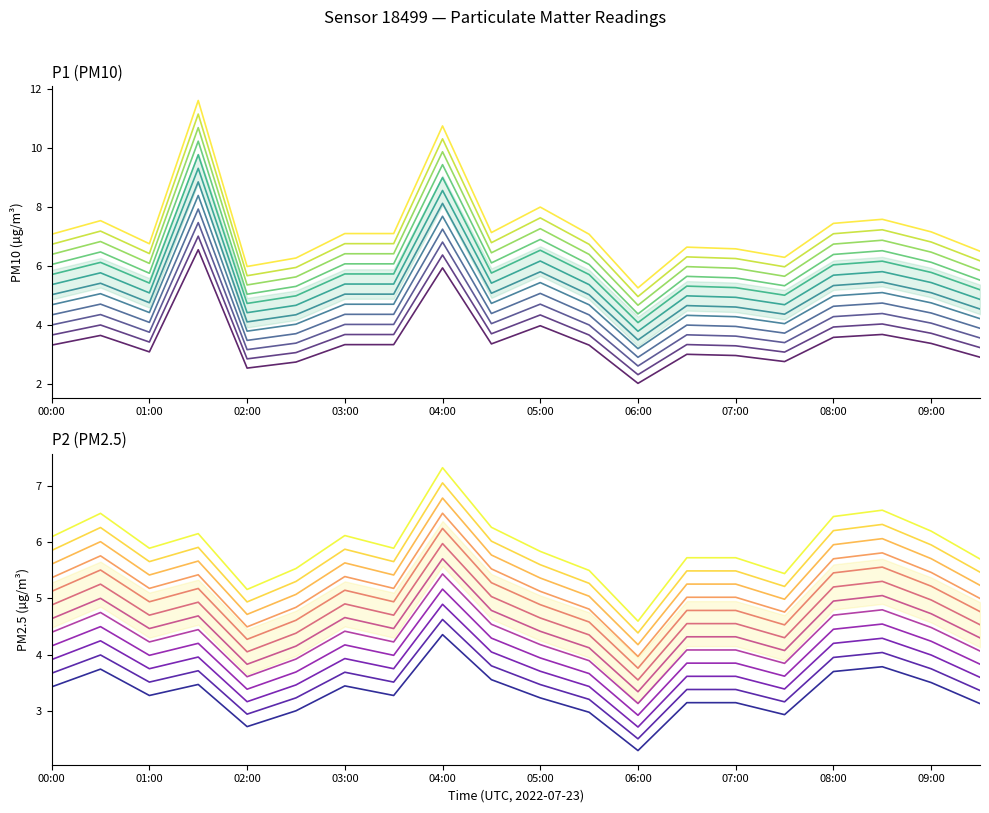

What is the average value of the P1 series?

3.5